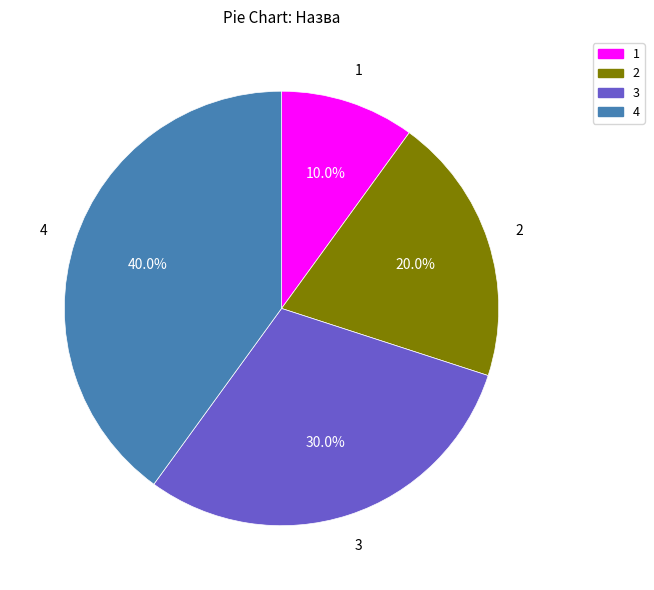

Rank the categories by value from highest to lowest.

4, 3, 2, 1